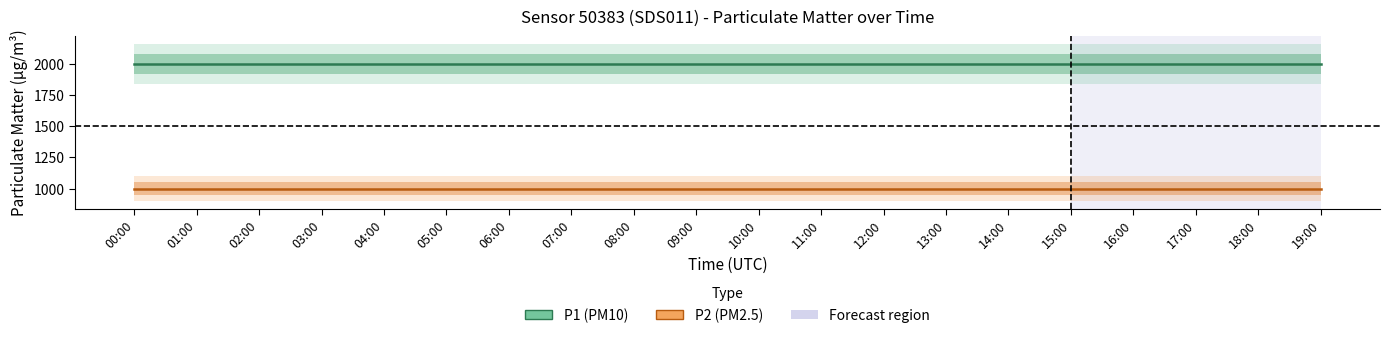

Which series has the widest spread of values?

P1